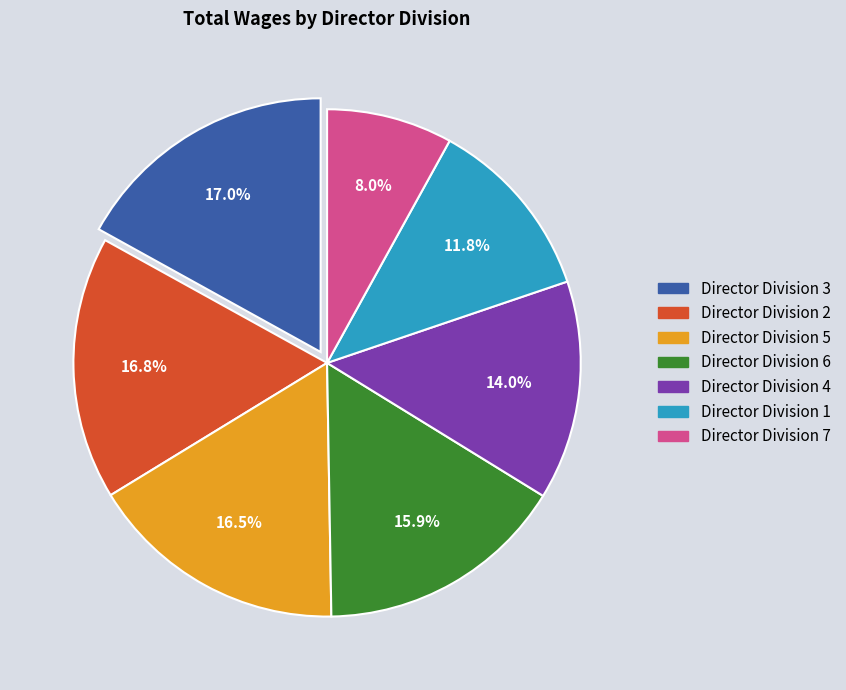

How many segments does this pie chart have?

7